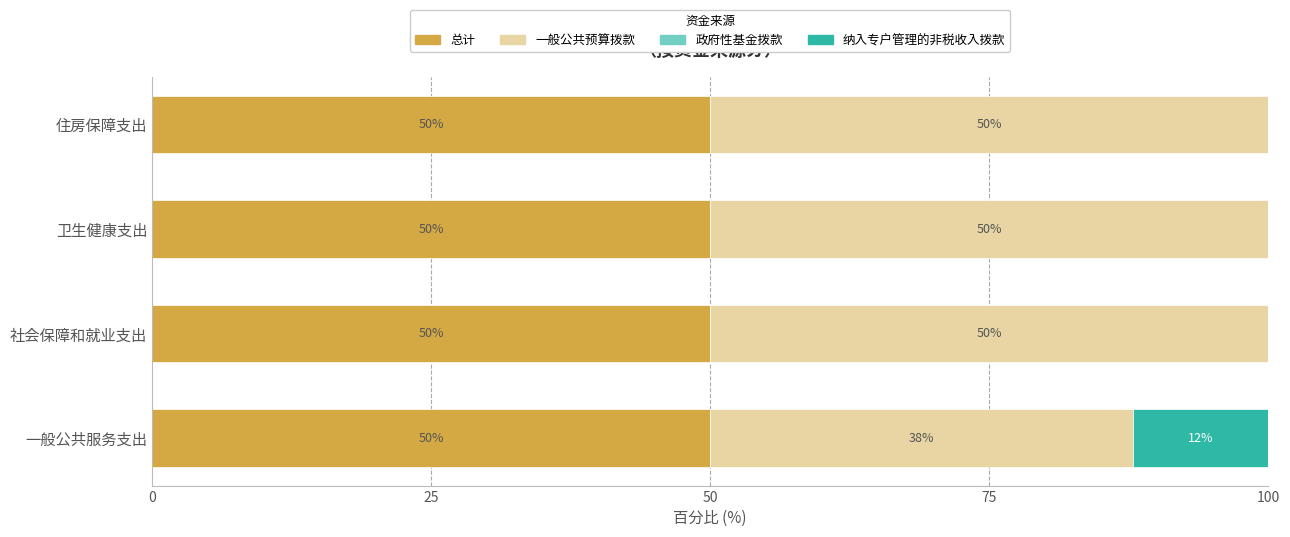

True or false: 总计 has a value of 50.0 at 一般公共服务支出.

True